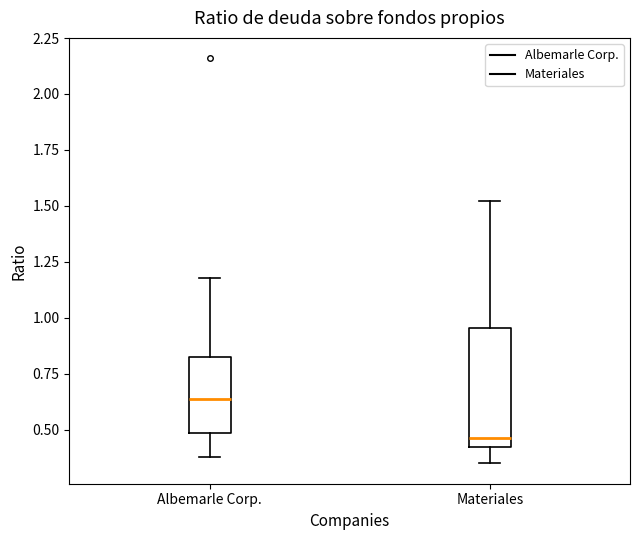

Which box's median line is the lowest?

Materiales